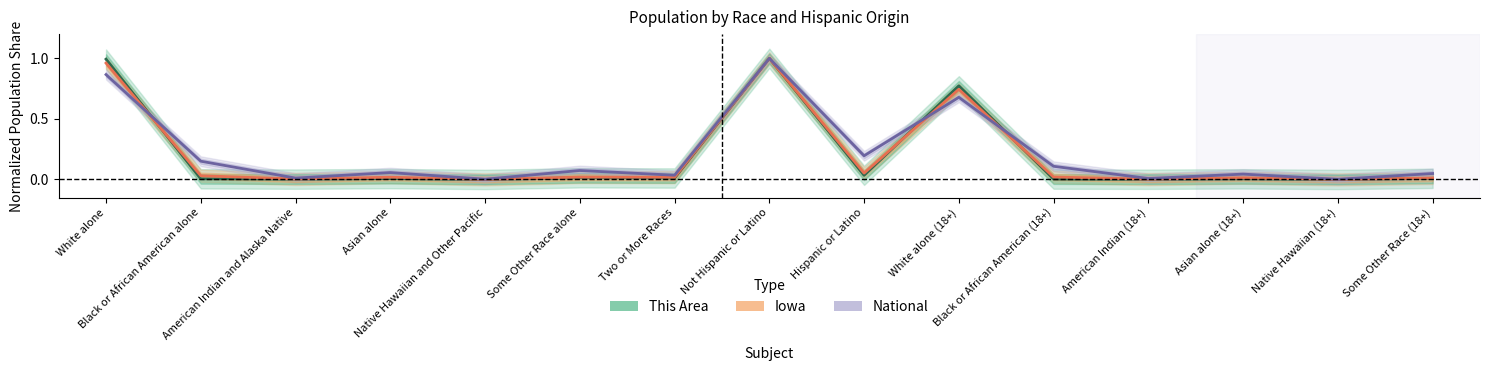

Reading left to right, list all the values displayed in this chart.

This Area: 1.0	0.0	0.0	0.0	0.0	0.0	0.0	1.0	0.0	0.8	0.0	0.0	0.0	0.0	0.0
Iowa: 1.0	0.0	0.0	0.0	0.0	0.0	0.0	1.0	0.1	0.7	0.0	0.0	0.0	0.0	0.0
National: 0.9	0.2	0.0	0.1	0.0	0.1	0.0	1.0	0.2	0.7	0.1	0.0	0.0	0.0	0.0